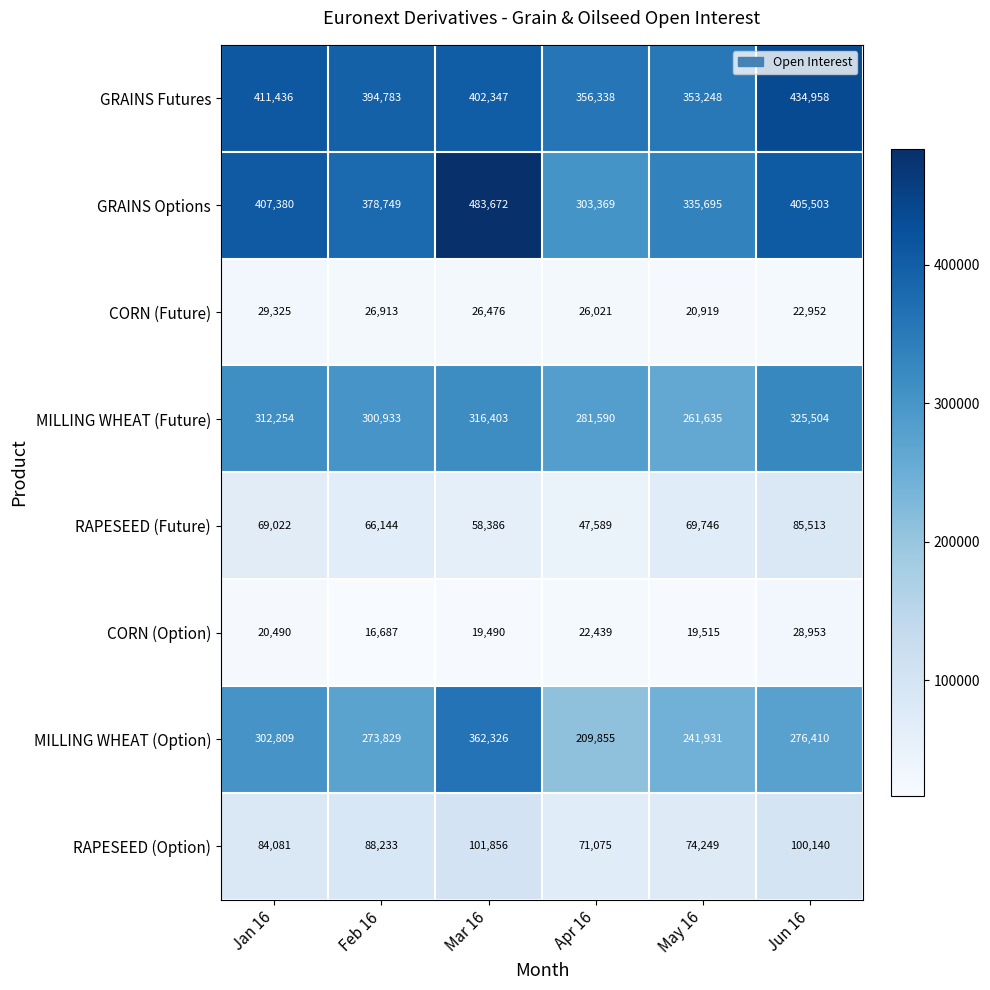

Where does the MILLING WHEAT (Option) series first go above 276410?

Jan 16